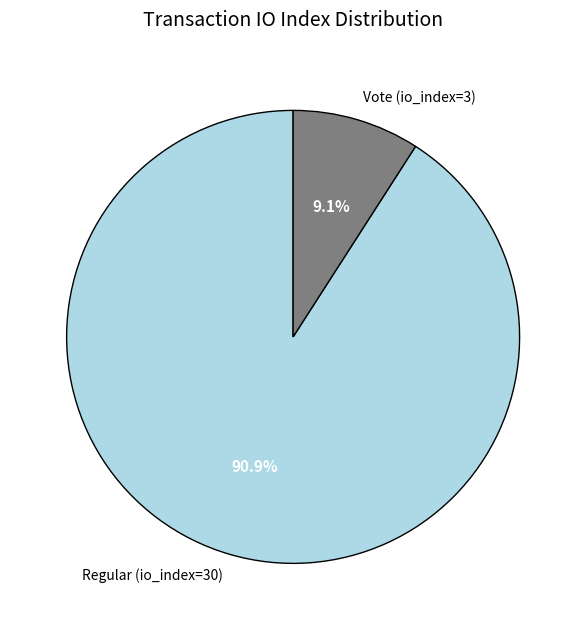

To the nearest percent, what portion does Regular (io_index=30) represent?

91%